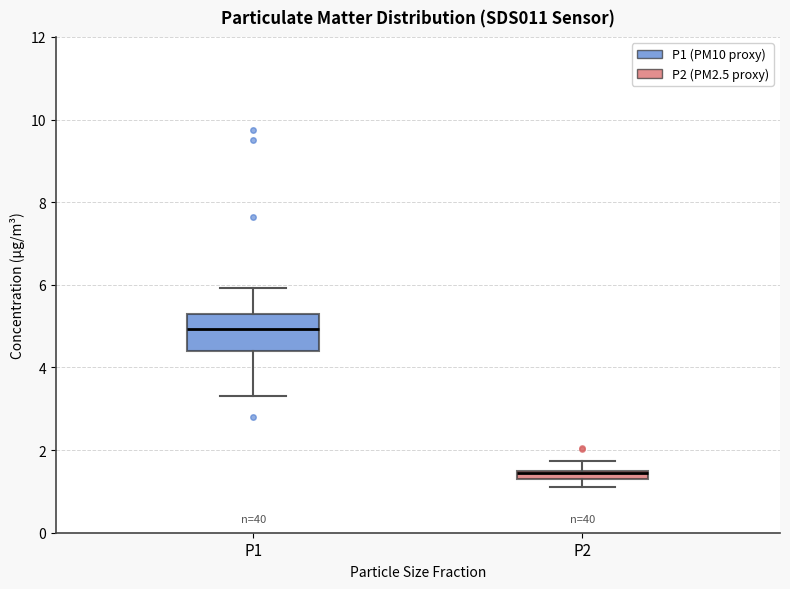

Where does the median line of the box for P1 sit on the y-axis? The values are not printed on the chart, so give them approximately, as read against the axis.

5.0